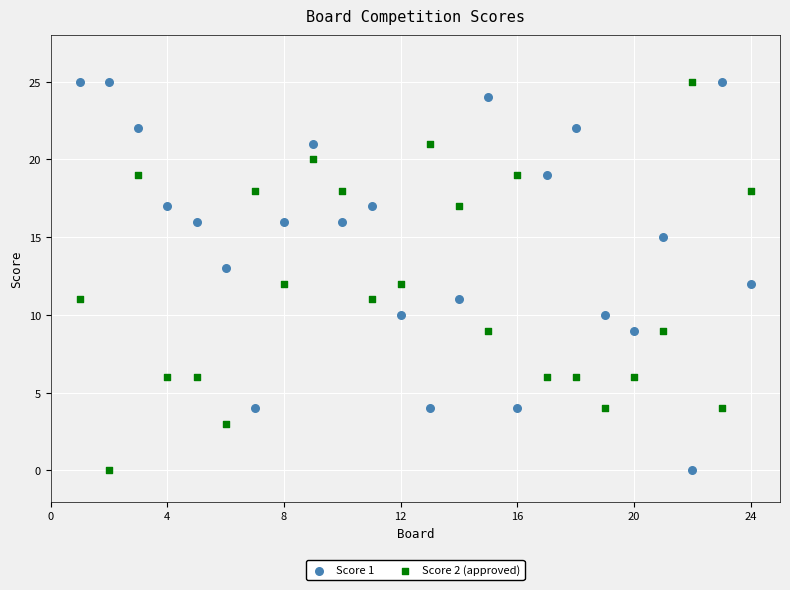

Across all data points, what is the range of X values (max minus min)?

23